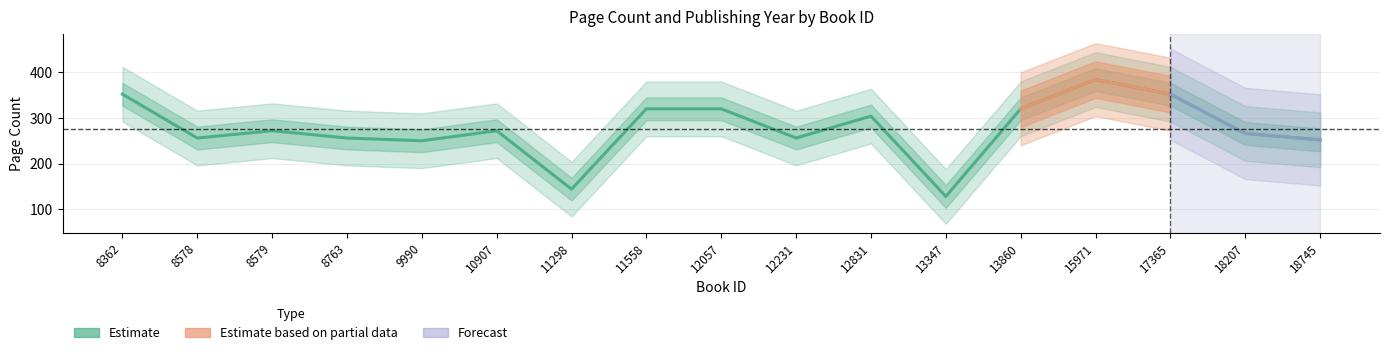

What is the minimum value shown in the chart?

128